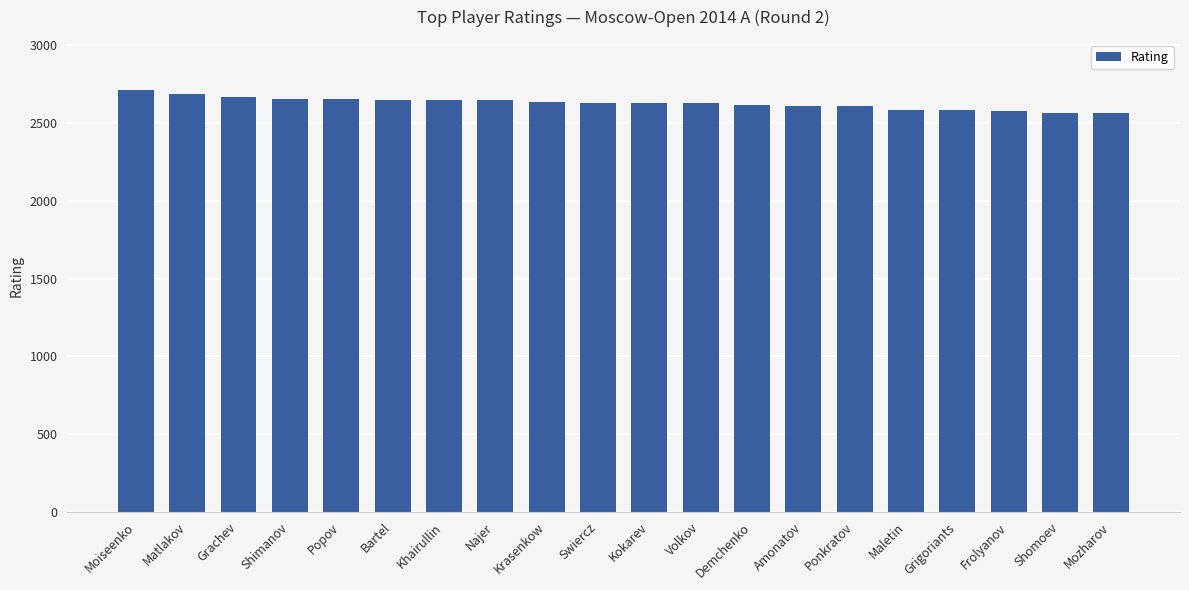

What is the difference between the values at Swiercz and Shomoev?

62